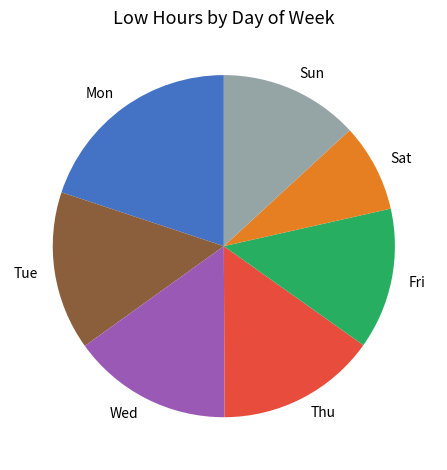

What is the smallest slice in the pie chart?

Sat